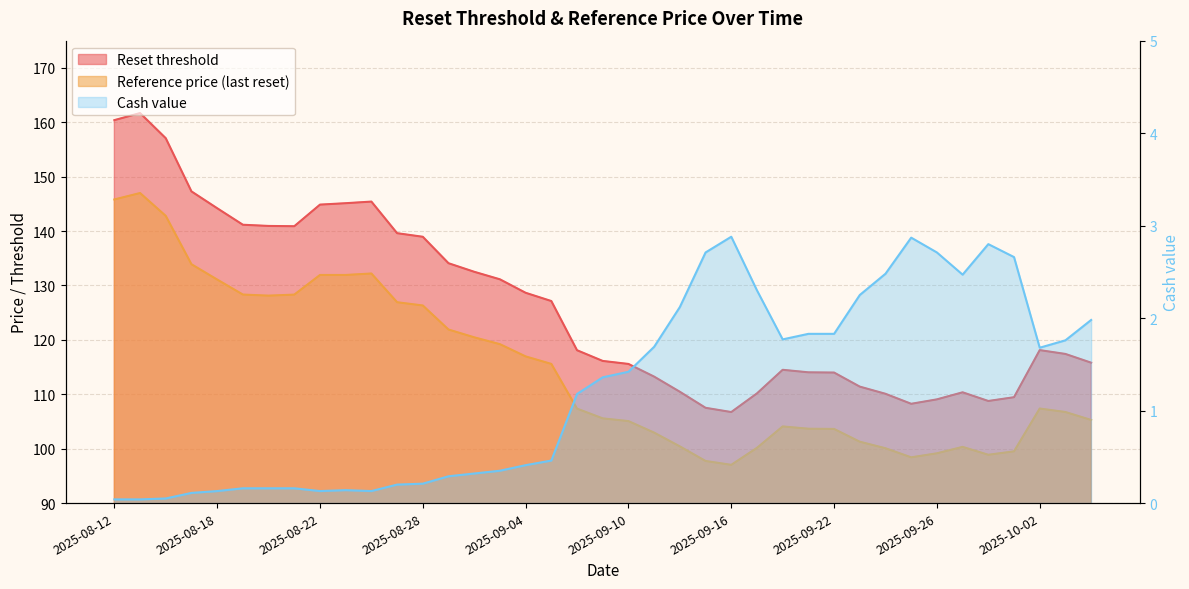

What is the difference between the highest and lowest values at 2025-09-02?

132.2